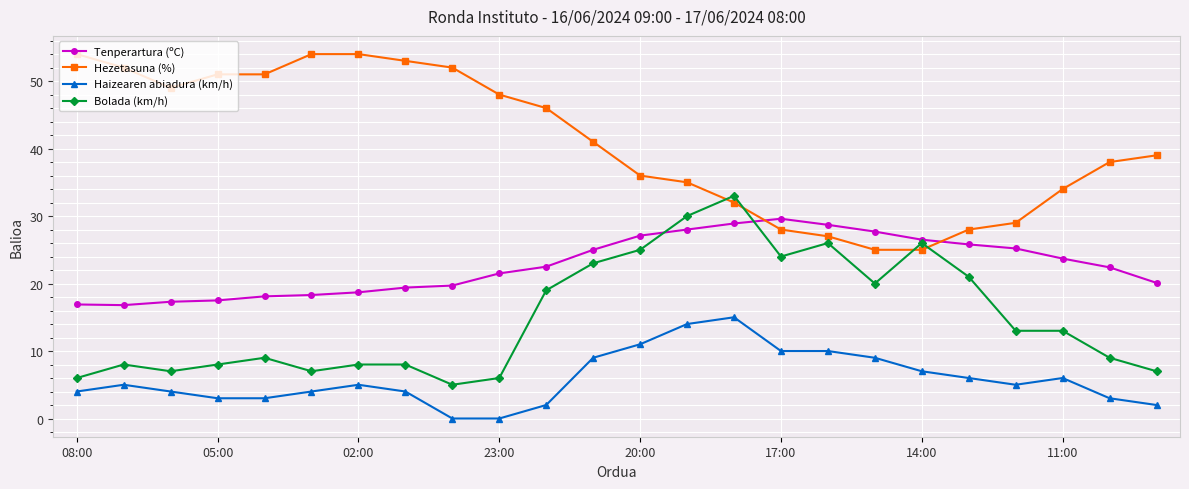

What is the value of the Tenperartura (ºC) point at the 6th from the left?

18.3